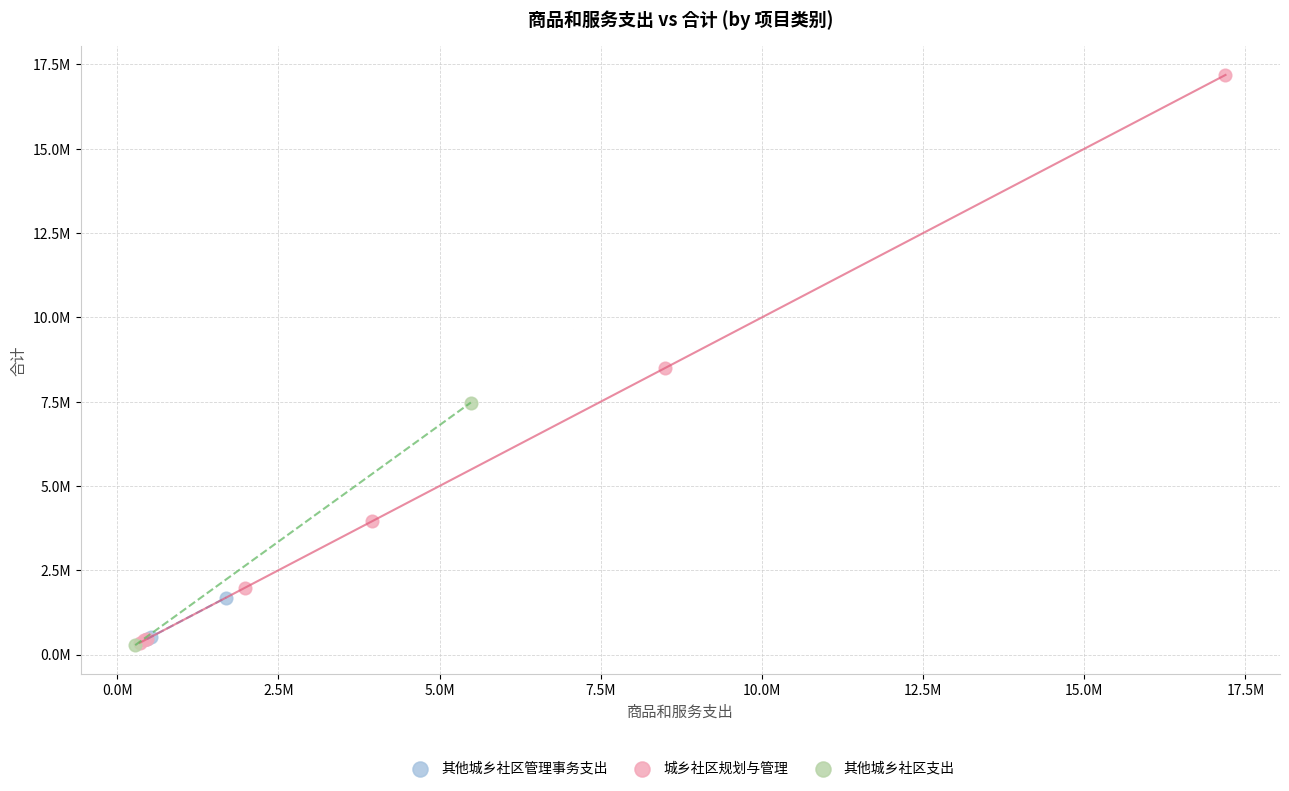

What are all the series names shown in the legend?

其他城乡社区管理事务支出, 城乡社区规划与管理, 其他城乡社区支出